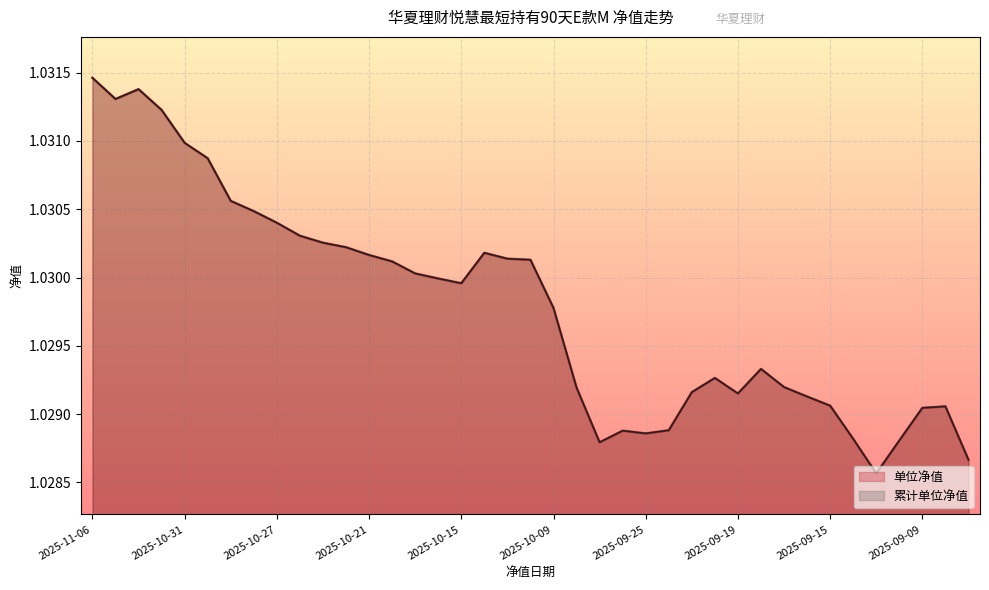

What is the minimum value shown in the chart?

1.0